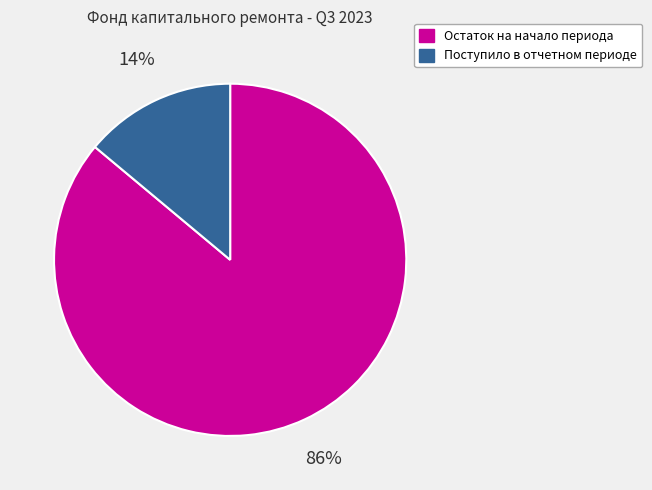

To the nearest percent, what percentage of the pie is Поступило в отчетном периоде?

14%